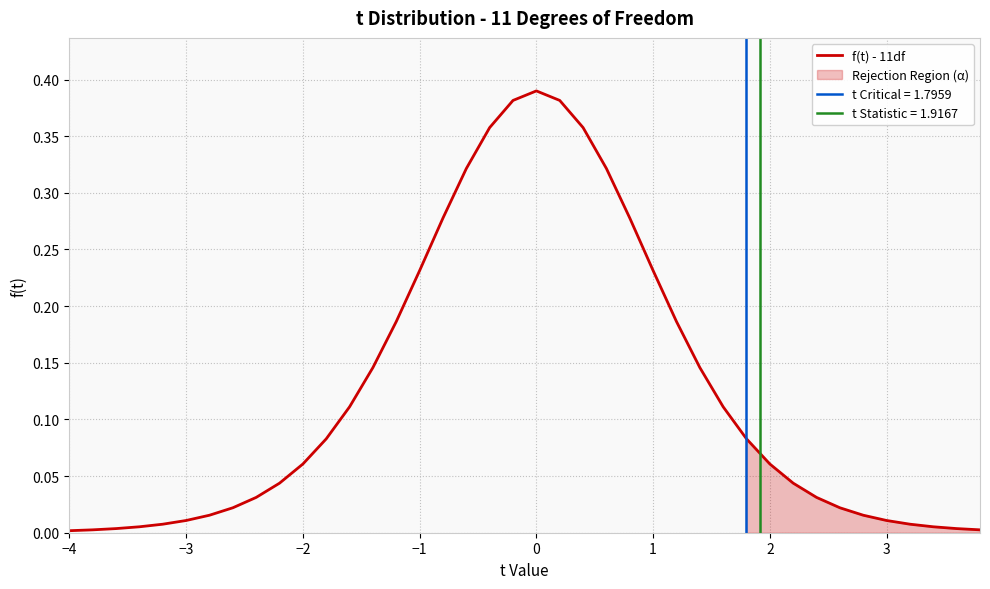

What is the difference between the second highest and minimum values?

0.4